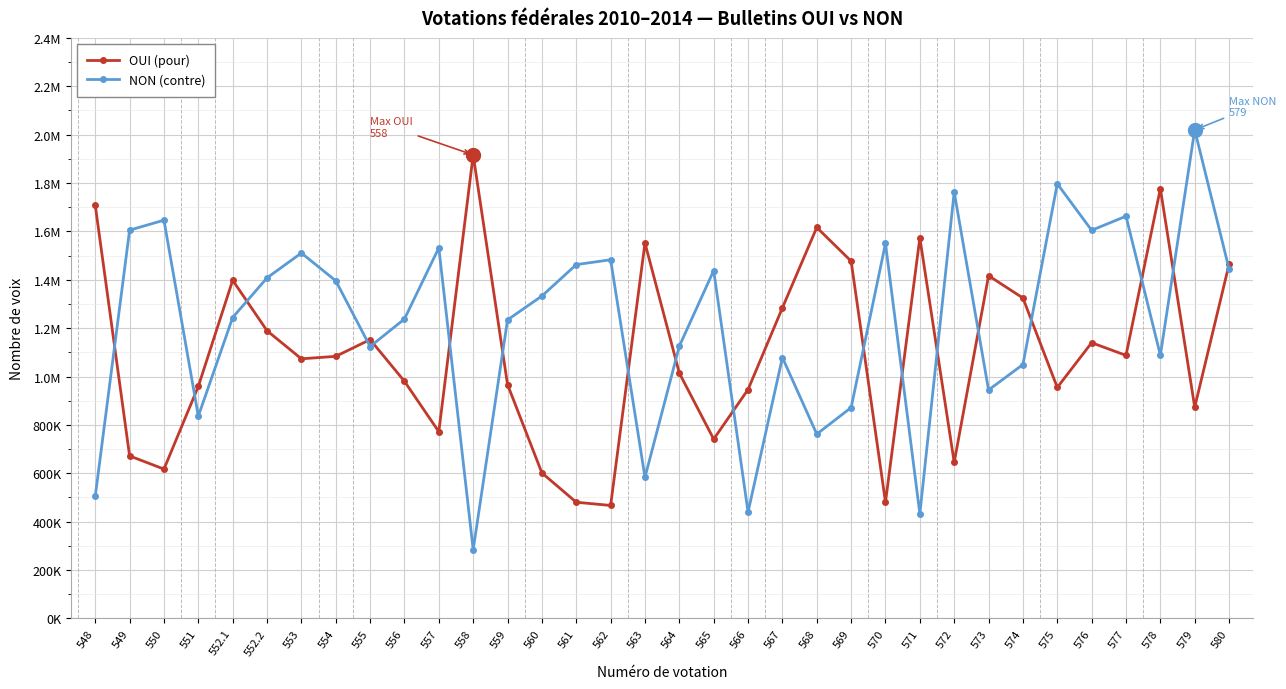

At which label does NON (contre) first exceed 1332839?

549